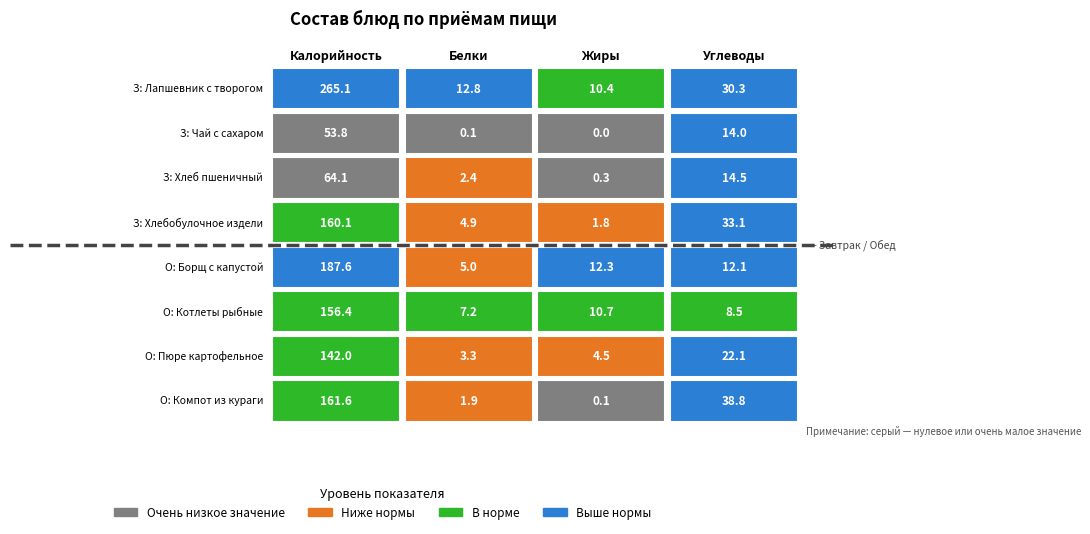

The Завтрак series shows 0.1 at Чай с сахаром. True or false?

True